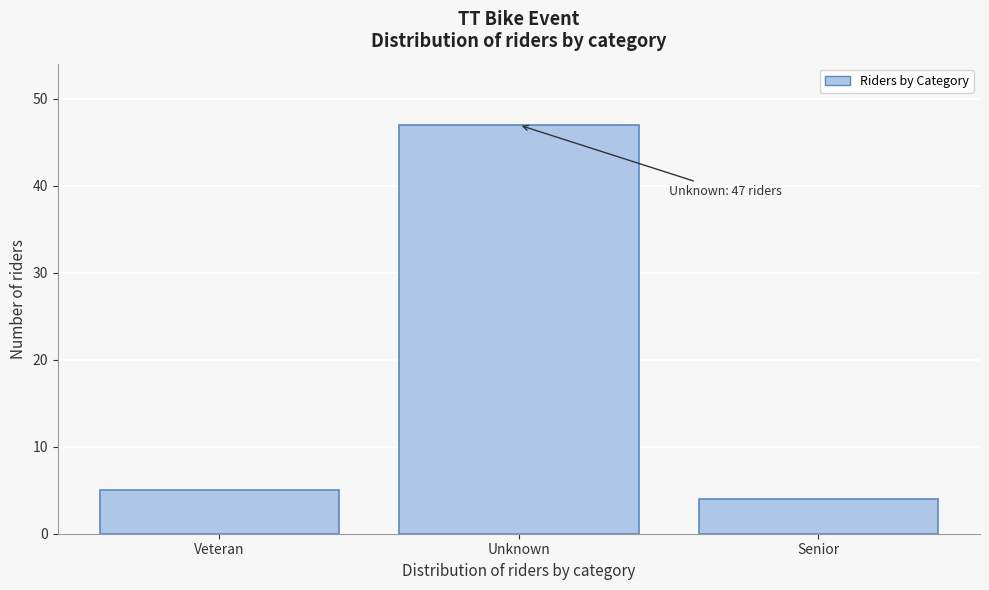

Reading left to right, what are all the values shown in this chart?

Veteran=5	Unknown=47	Senior=4